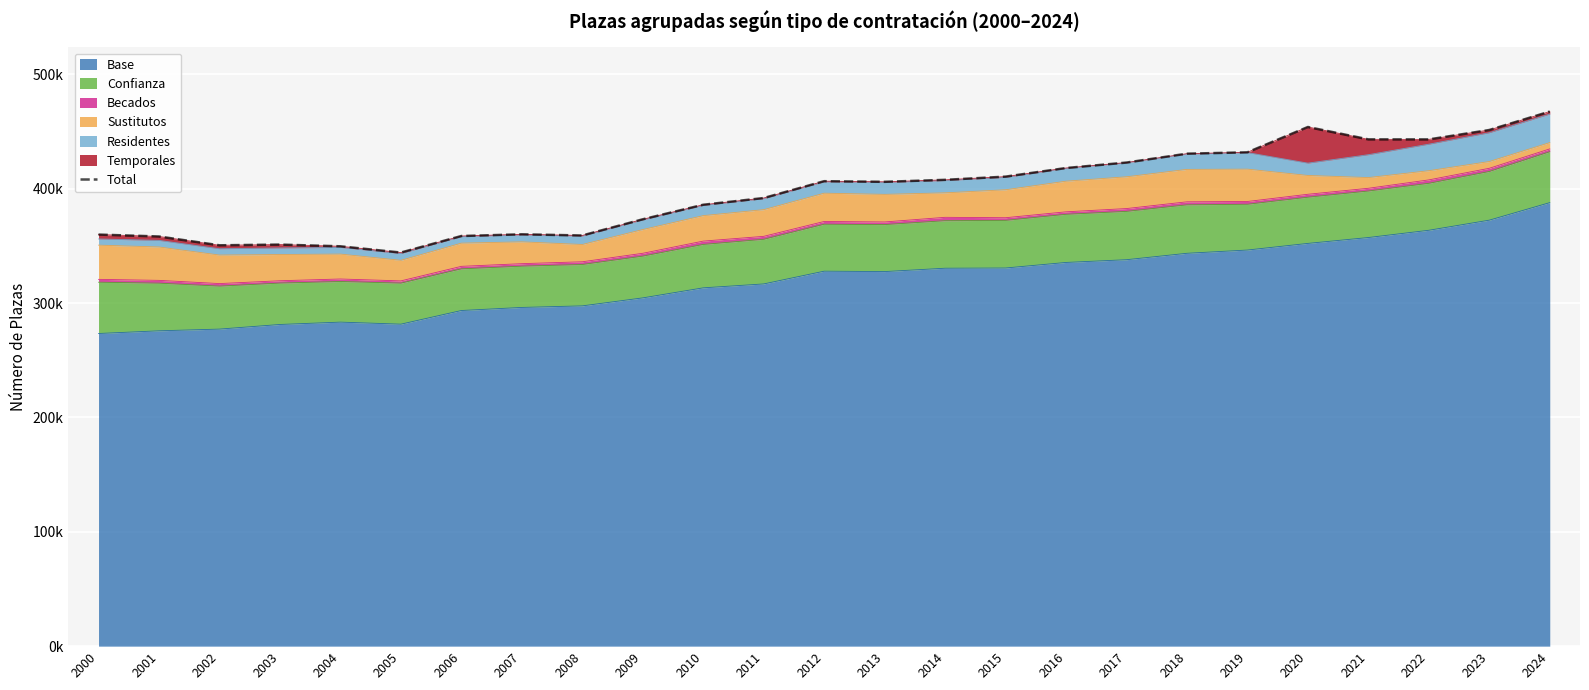

The chart shows a value of 582625 at 2015. True or false?

False